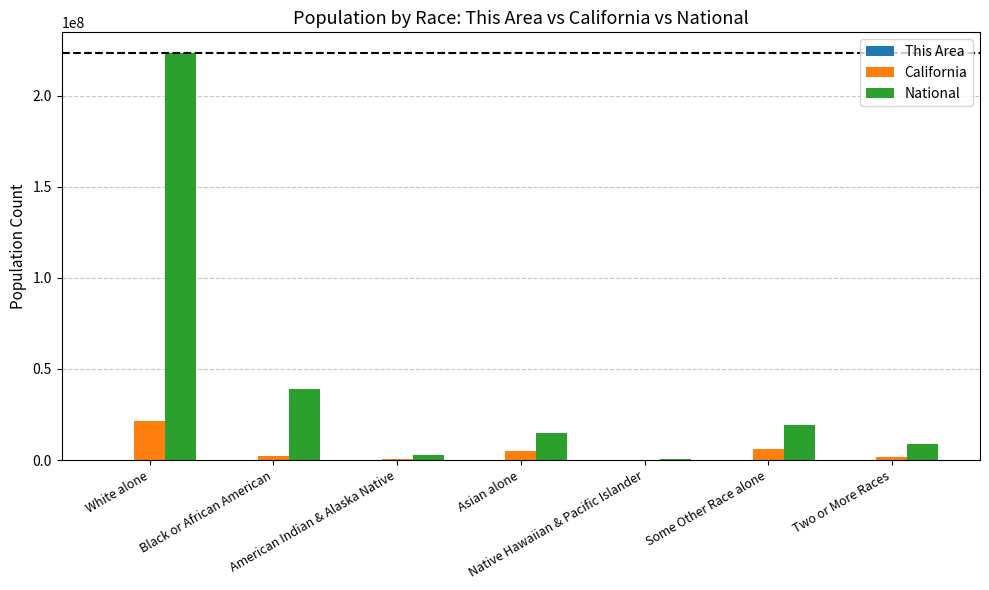

What is the maximum value for California?

21453934